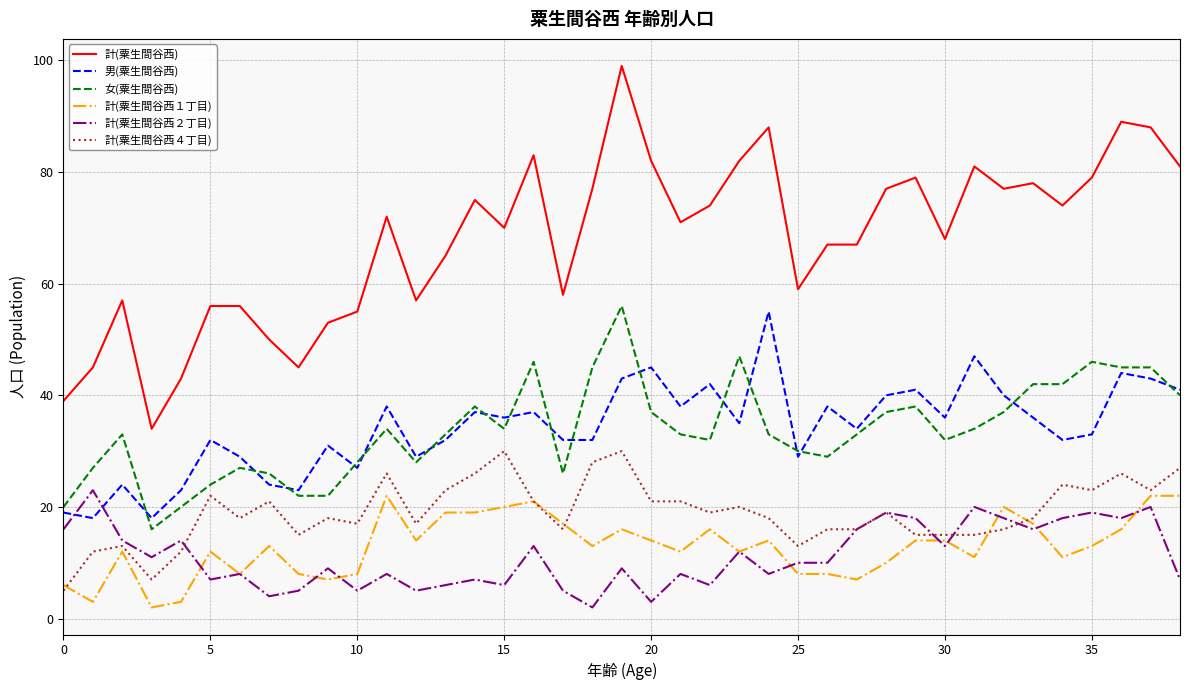

What is the difference between the maximum and minimum values in the 計(粟生間谷西４丁目) series?

25